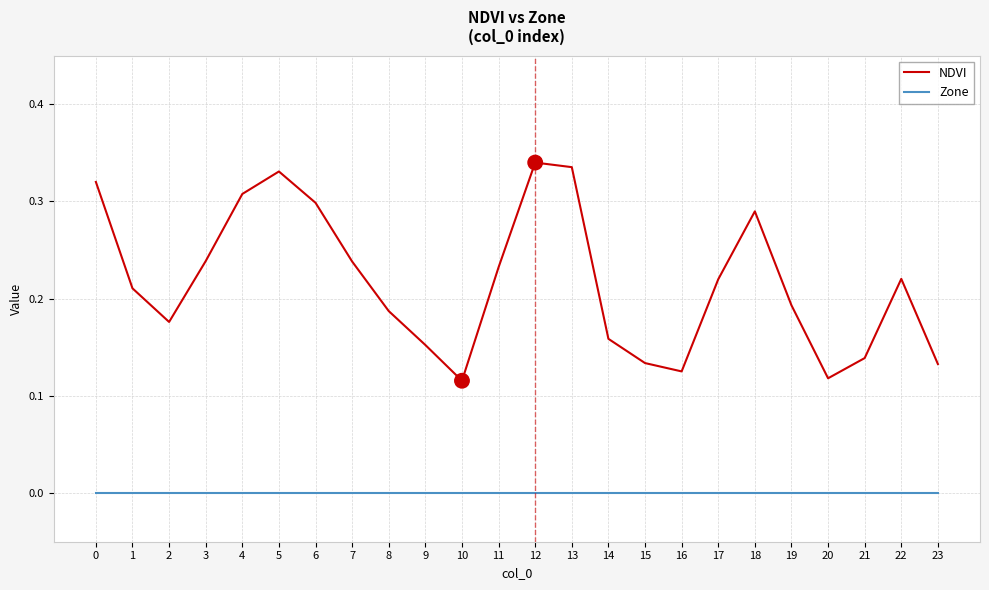

List the series in order of their peak value, lowest first.

Zone, NDVI